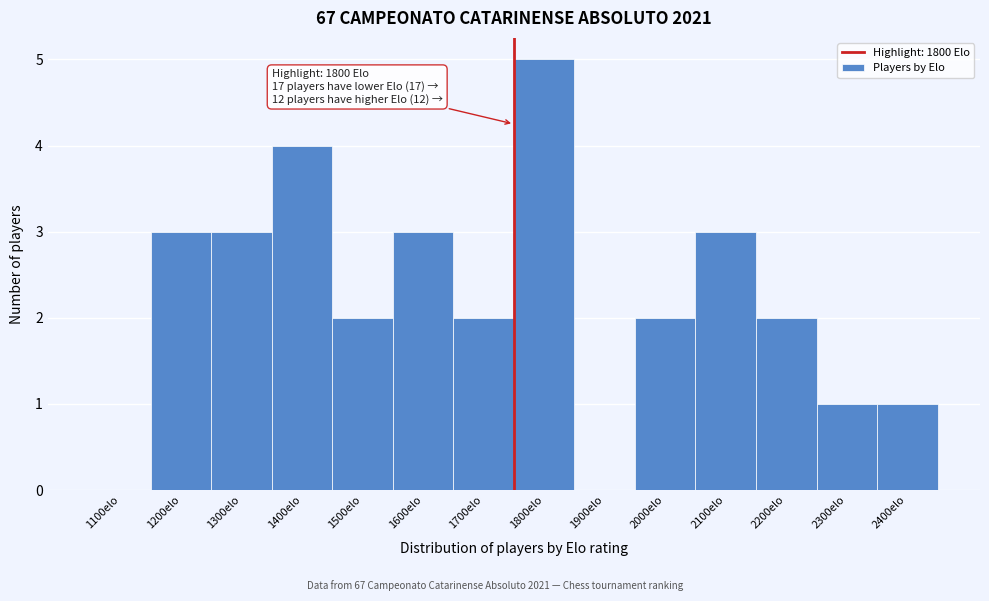

Reading left to right, what are all the values shown in this chart?

1100elo=0	1200elo=3	1300elo=3	1400elo=4	1500elo=2	1600elo=3	1700elo=2	1800elo=5	1900elo=0	2000elo=2	2100elo=3	2200elo=2	2300elo=1	2400elo=1